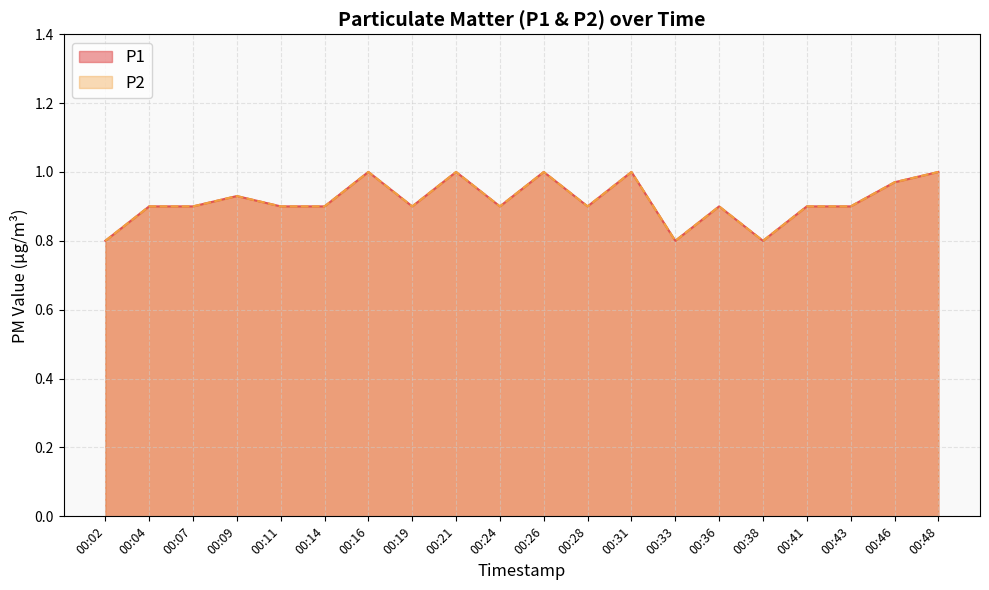

Reading right to left, transcribe all the data shown in this chart.

P1: 00:48=1.0	00:46=1.0	00:43=0.9	00:41=0.9	00:38=0.8	00:36=0.9	00:33=0.8	00:31=1.0	00:28=0.9	00:26=1.0	00:24=0.9	00:21=1.0	00:19=0.9	00:16=1.0	00:14=0.9	00:11=0.9	00:09=0.9	00:07=0.9	00:04=0.9	00:02=0.8
P2: 00:48=1.0	00:46=1.0	00:43=0.9	00:41=0.9	00:38=0.8	00:36=0.9	00:33=0.8	00:31=1.0	00:28=0.9	00:26=1.0	00:24=0.9	00:21=1.0	00:19=0.9	00:16=1.0	00:14=0.9	00:11=0.9	00:09=0.9	00:07=0.9	00:04=0.9	00:02=0.8